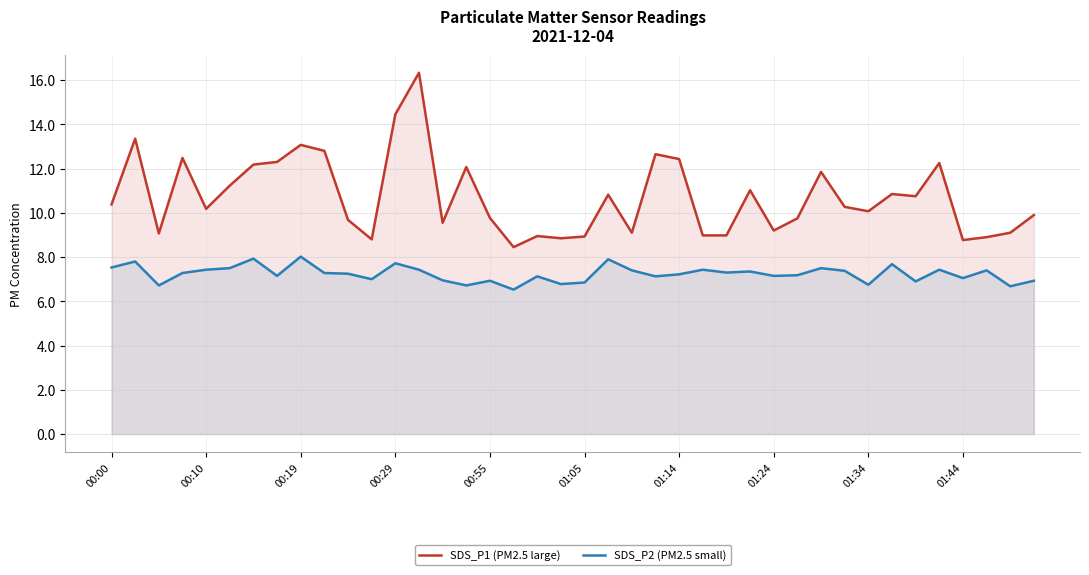

Which series has the largest total across all categories?

SDS_P1 (PM2.5 large)